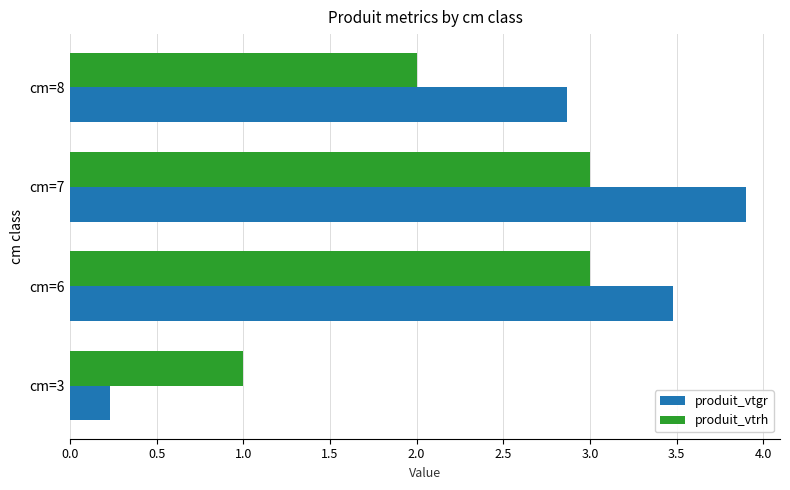

Which series has the largest total across all categories?

produit_vtgr